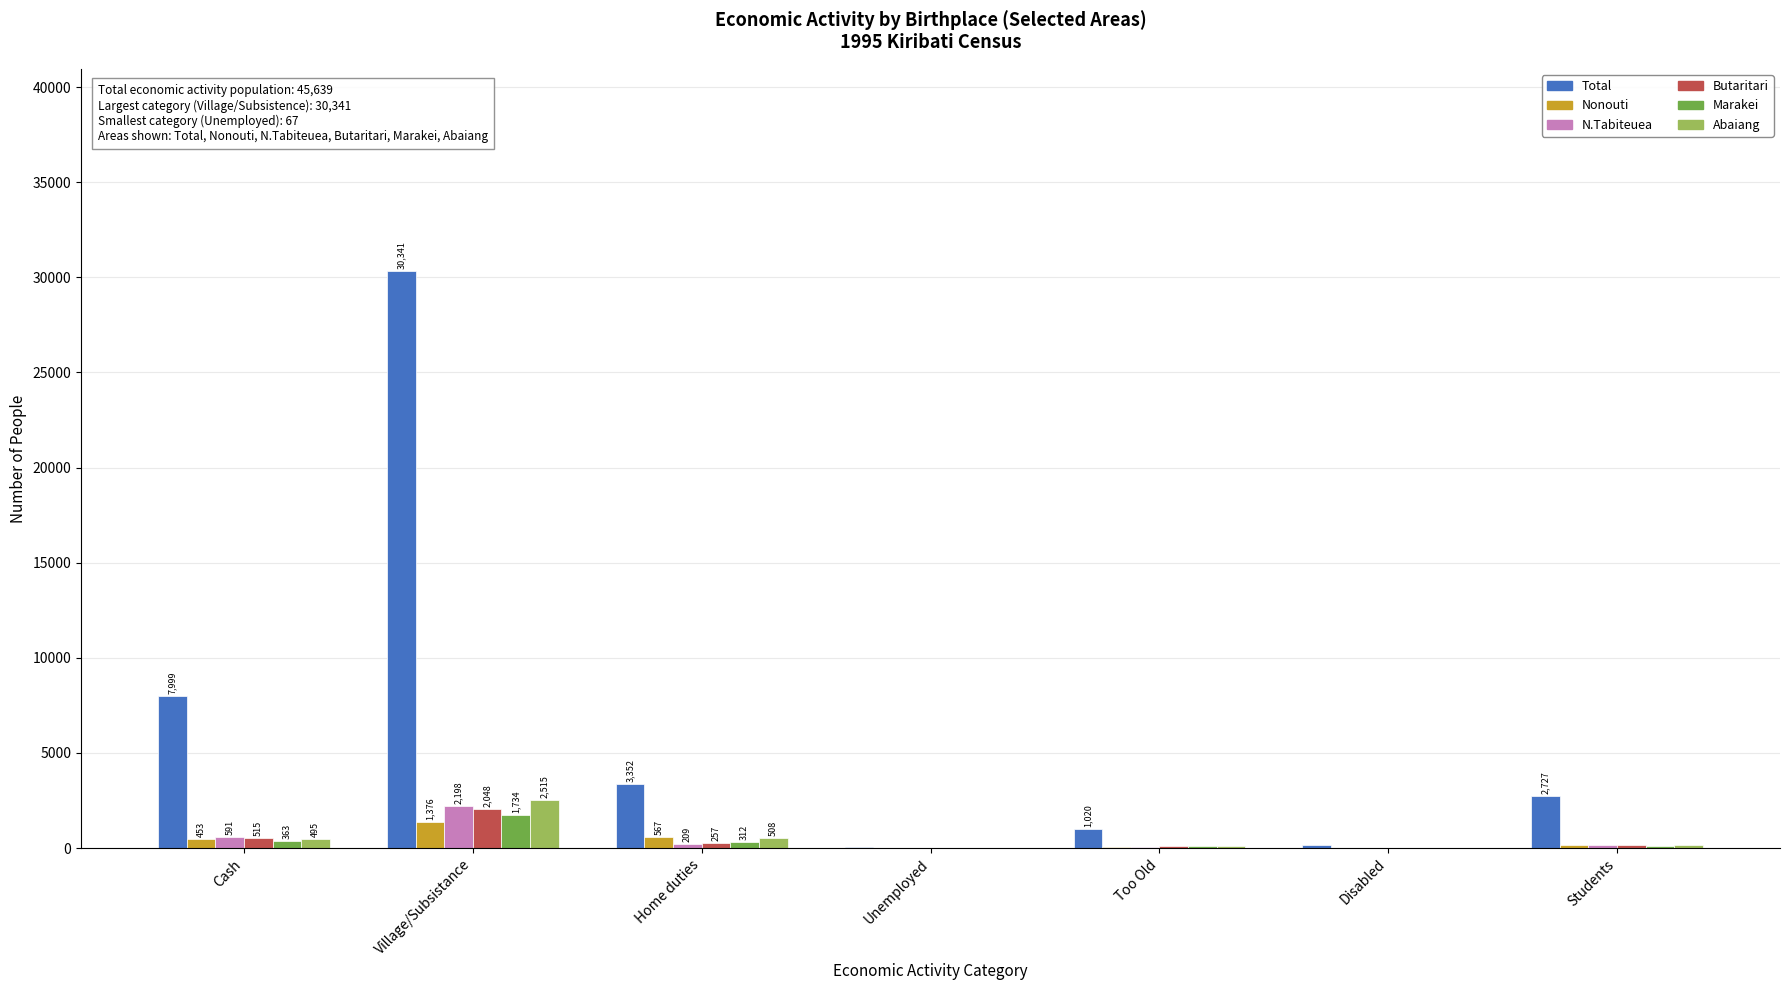

Which series changed the most between Village/Subsistance and Home duties?

Total